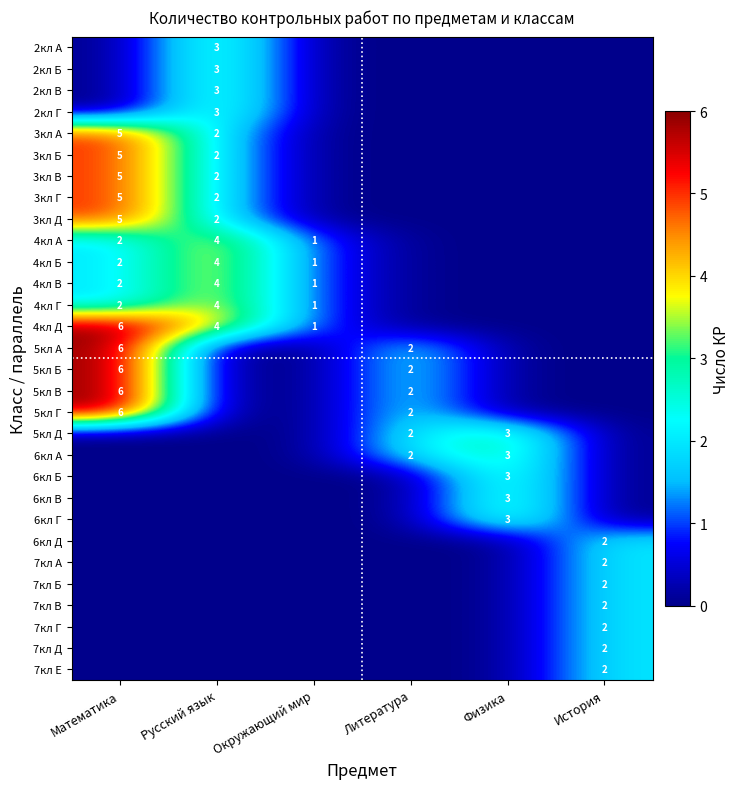

Is the value of 5кл А at Литература greater than the value of 4кл В at Русский язык?

No